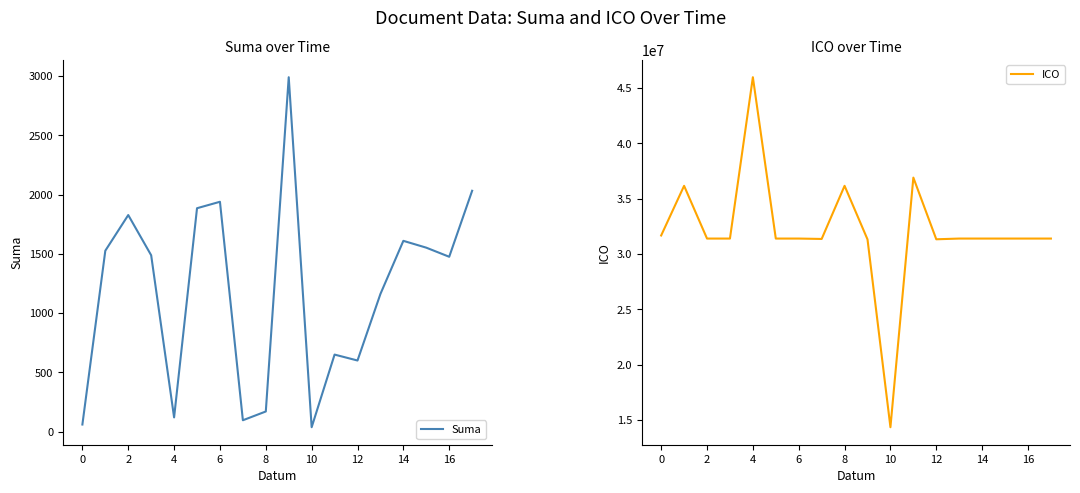

Is it true that Suma equals 60.0 at 0?

True